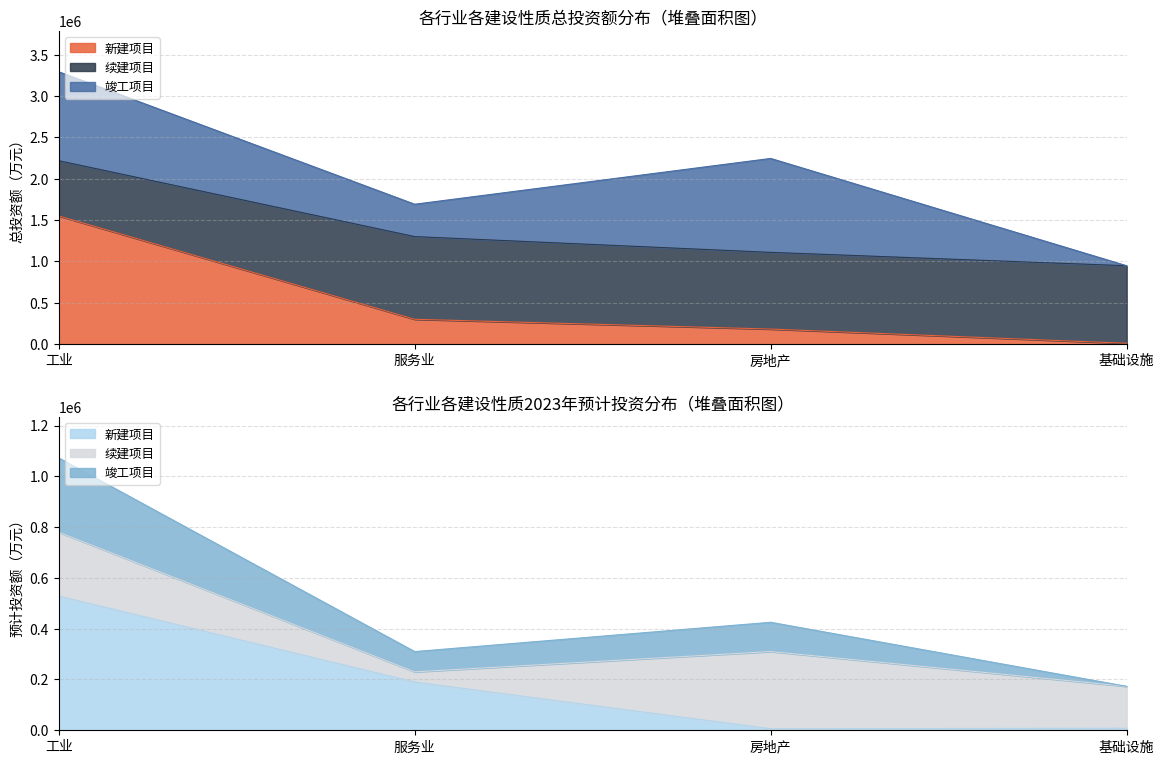

How many data points in 新建项目_预计投资 are above 190000?

1